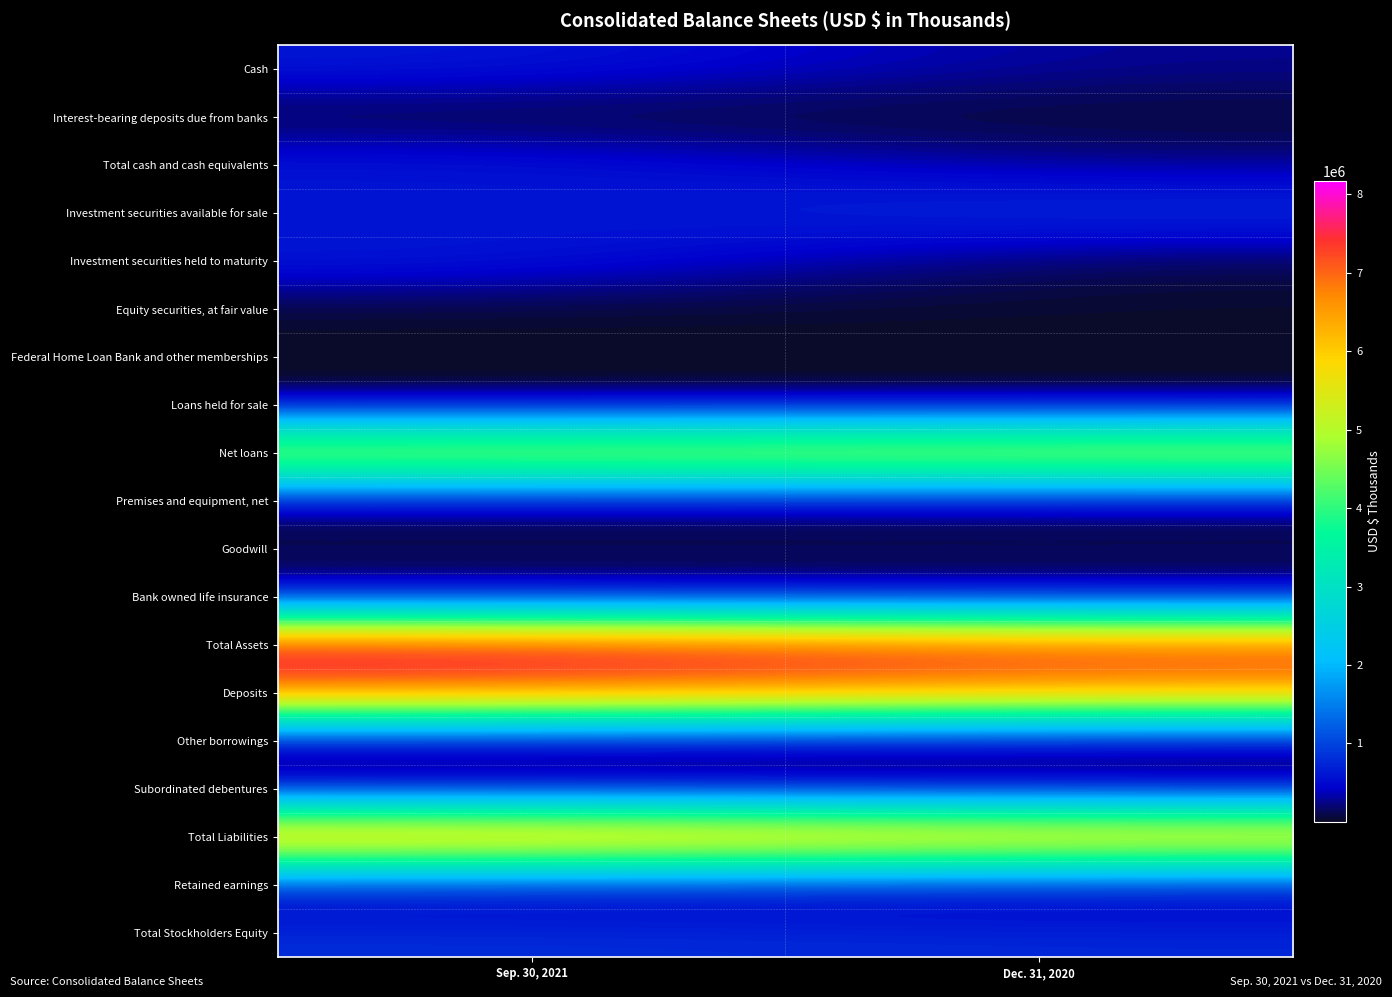

Reading left to right, extract all data points from this chart.

Cash: Sep. 30, 2021=641861	Dec. 31, 2020=262327
Interest-bearing deposits due from banks: Sep. 30, 2021=20774	Dec. 31, 2020=7763
Total cash and cash equivalents: Sep. 30, 2021=662635	Dec. 31, 2020=270090
Investment securities available for sale: Sep. 30, 2021=529381	Dec. 31, 2020=855746
Investment securities held to maturity: Sep. 30, 2021=693562	Dec. 31, 2020=90766
Equity securities, at fair value: Sep. 30, 2021=16422	Dec. 31, 2020=14694
Federal Home Loan Bank and other memberships: Sep. 30, 2021=9340	Dec. 31, 2020=11979
Loans held for sale: Sep. 30, 2021=851	Dec. 31, 2020=1335
Net loans: Sep. 30, 2021=5822849	Dec. 31, 2020=5950108
Premises and equipment, net: Sep. 30, 2021=46163	Dec. 31, 2020=48495
Goodwill: Sep. 30, 2021=156277	Dec. 31, 2020=156277
Bank owned life insurance: Sep. 30, 2021=117073	Dec. 31, 2020=115115
Total Assets: Sep. 30, 2021=8172479	Dec. 31, 2020=7664297
Deposits: Sep. 30, 2021=6930912	Dec. 31, 2020=6455783
Other borrowings: Sep. 30, 2021=25000	Dec. 31, 2020=25000
Subordinated debentures: Sep. 30, 2021=187107	Dec. 31, 2020=118257
Total Liabilities: Sep. 30, 2021=7358351	Dec. 31, 2020=6900513
Retained earnings: Sep. 30, 2021=244092	Dec. 31, 2020=191418
Total Stockholders Equity: Sep. 30, 2021=814128	Dec. 31, 2020=763784